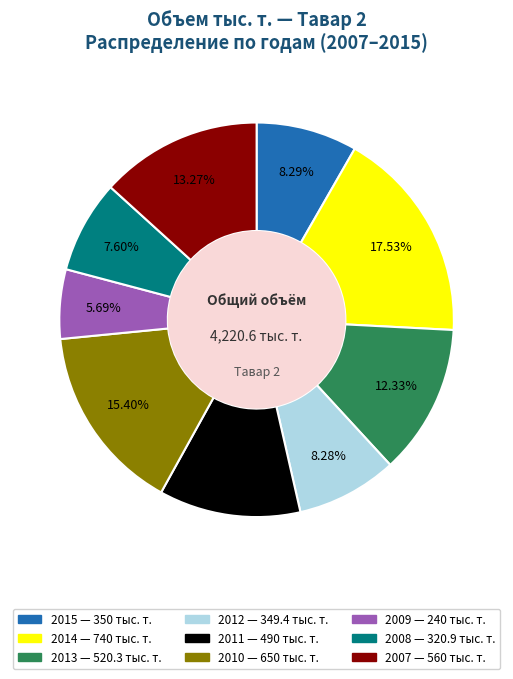

To the nearest percent, what percentage of the pie is 2008?

8%